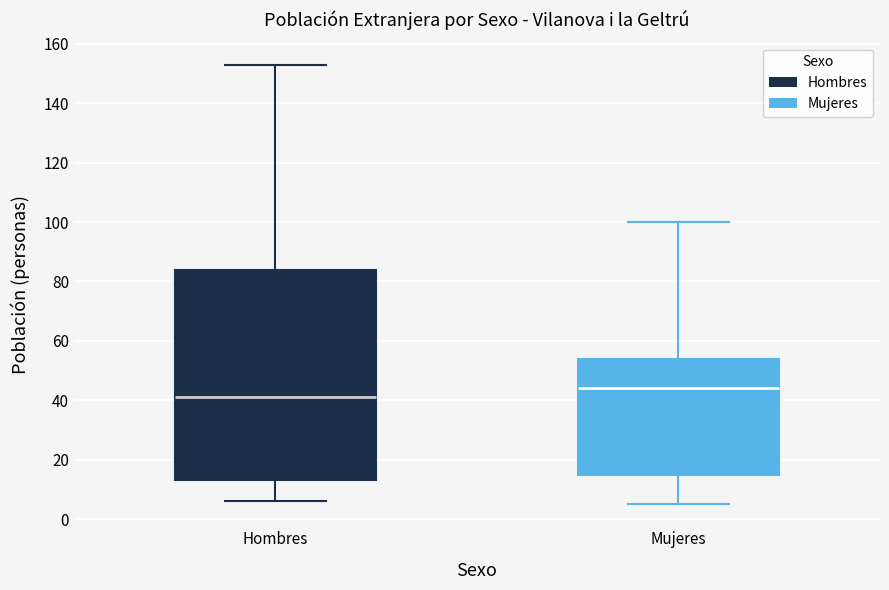

Where is the lower edge of the box for Mujeres on the y-axis? The values are not printed on the chart, so give them approximately, as read against the axis.

16